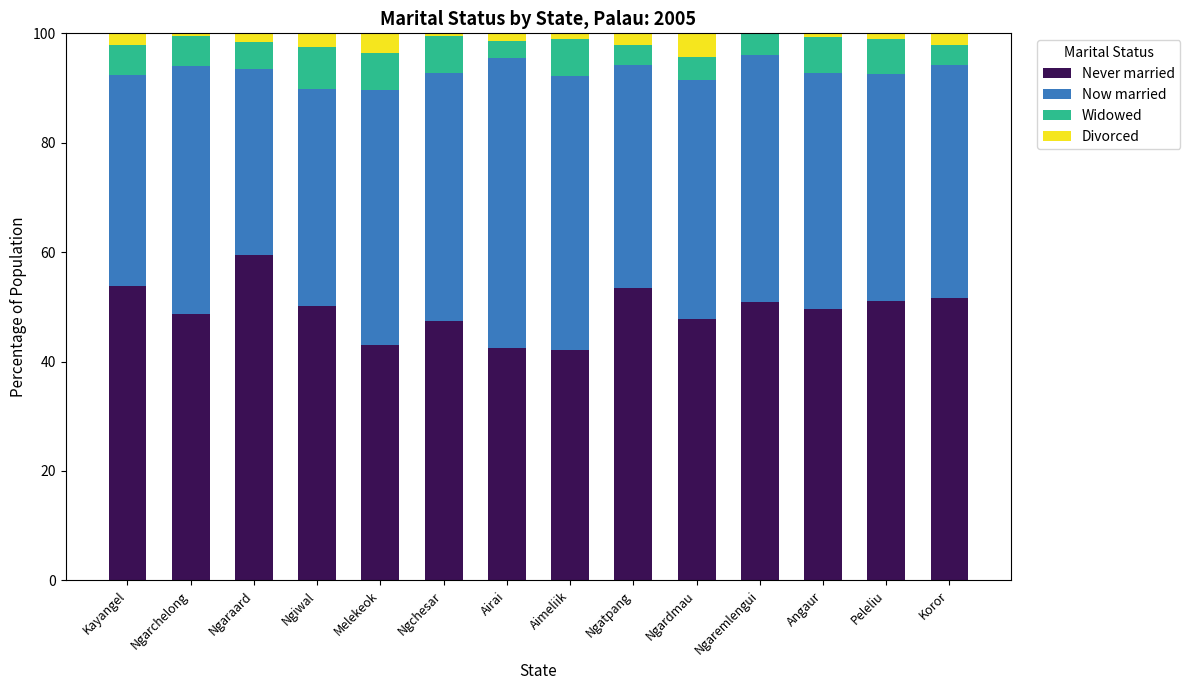

Is it true that Never married equals 77.6 at Kayangel?

False